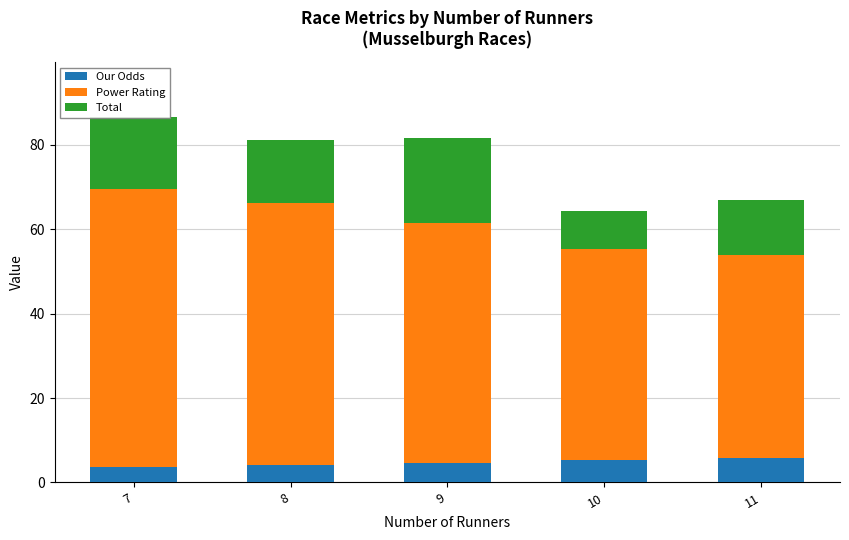

Are the bars horizontal?

No